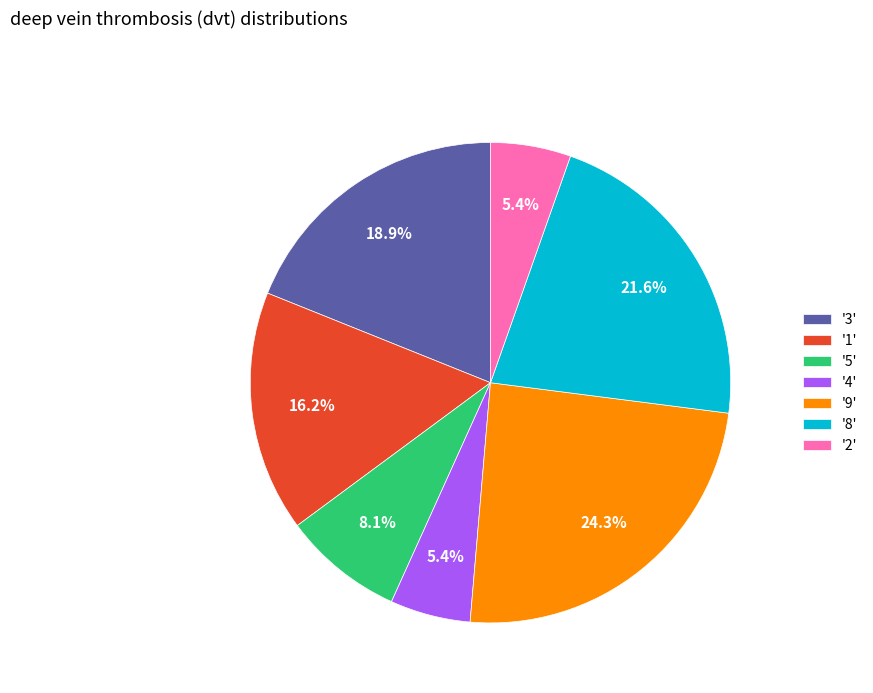

To the nearest percent, what is the difference between the largest and smallest slice percentages?

19%